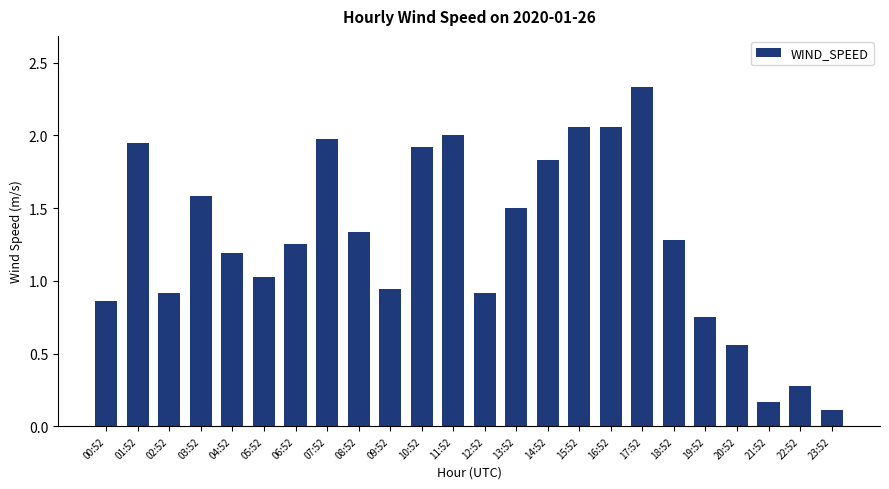

How many values are below 1?

9